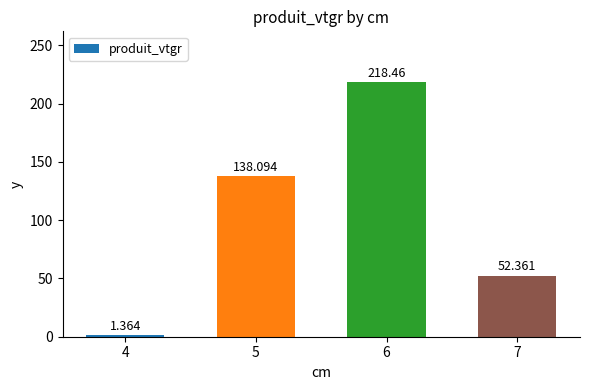

How many values exceed 138?

2